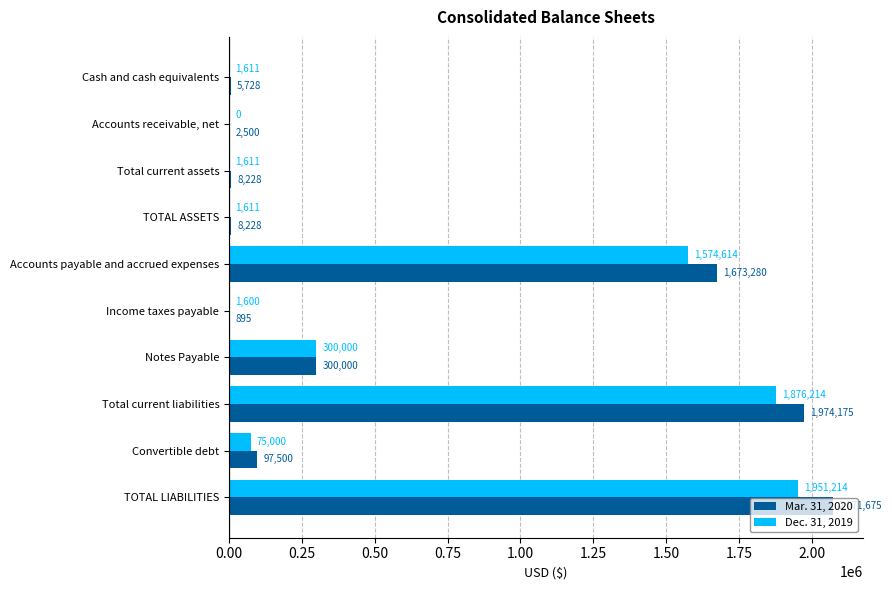

At which category is the sum across all series the highest?

TOTAL LIABILITIES